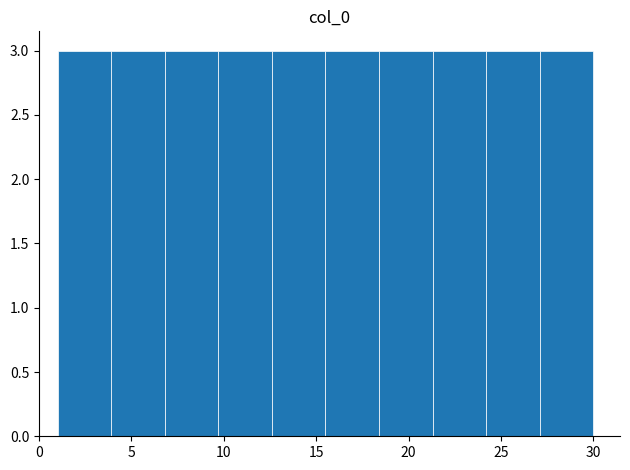

Reading left to right, transcribe this chart: for each bar, give the range it covers on the x-axis and its height. Neither the bar edges nor the heights are printed on the chart, so give them approximately, as read against the axes.

1.0 to 3.9: 3
3.9 to 6.8: 3
6.8 to 9.7: 3
9.7 to 12.6: 3
12.6 to 15.5: 3
15.5 to 18.4: 3
18.4 to 21.3: 3
21.3 to 24.2: 3
24.2 to 27.1: 3
27.1 to 30.0: 3